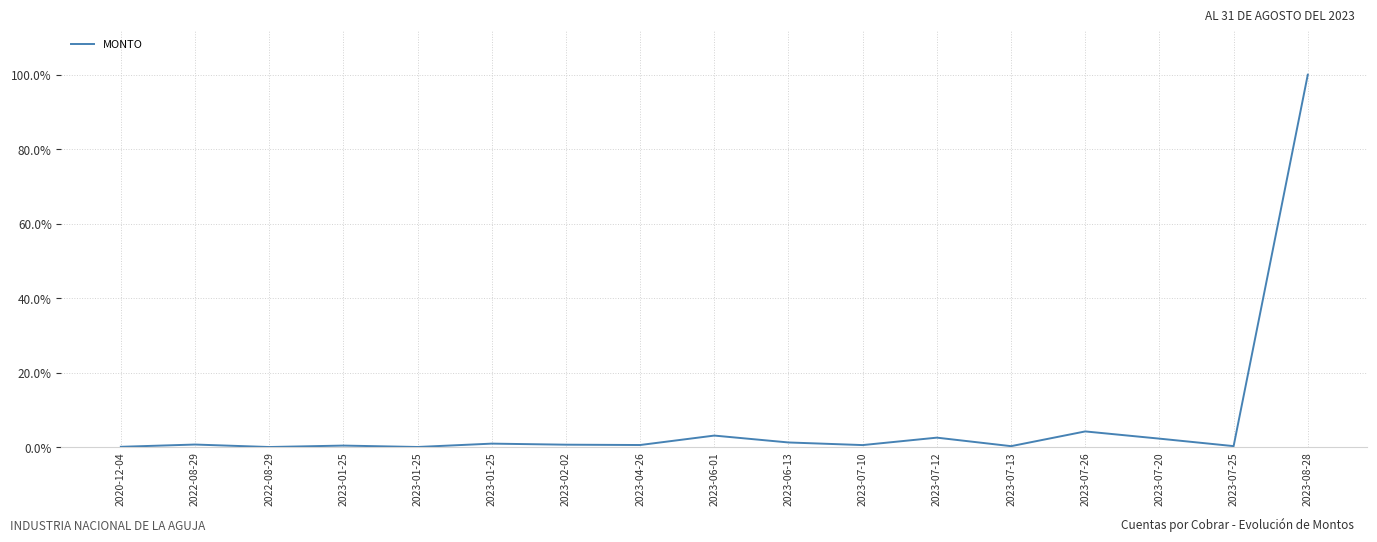

Does the chart have visible grid lines?

Yes